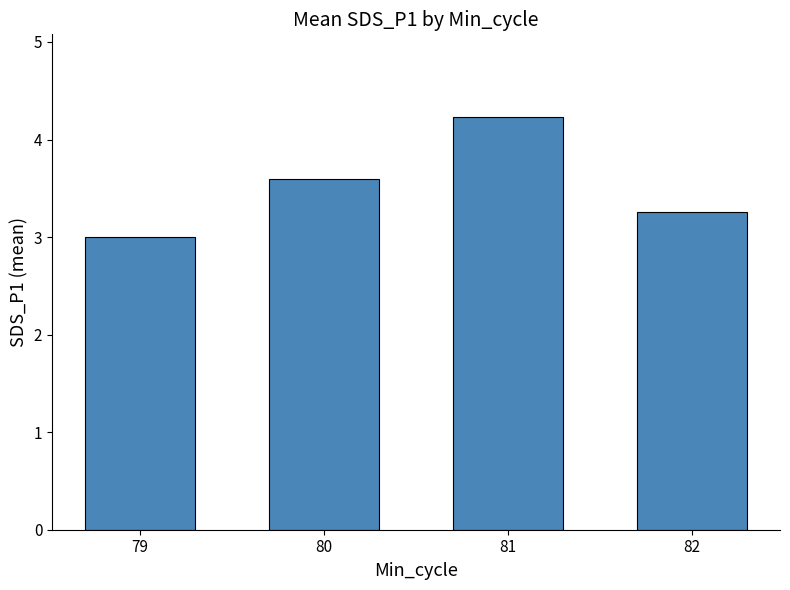

List the labels in order of value, largest first.

81, 80, 82, 79